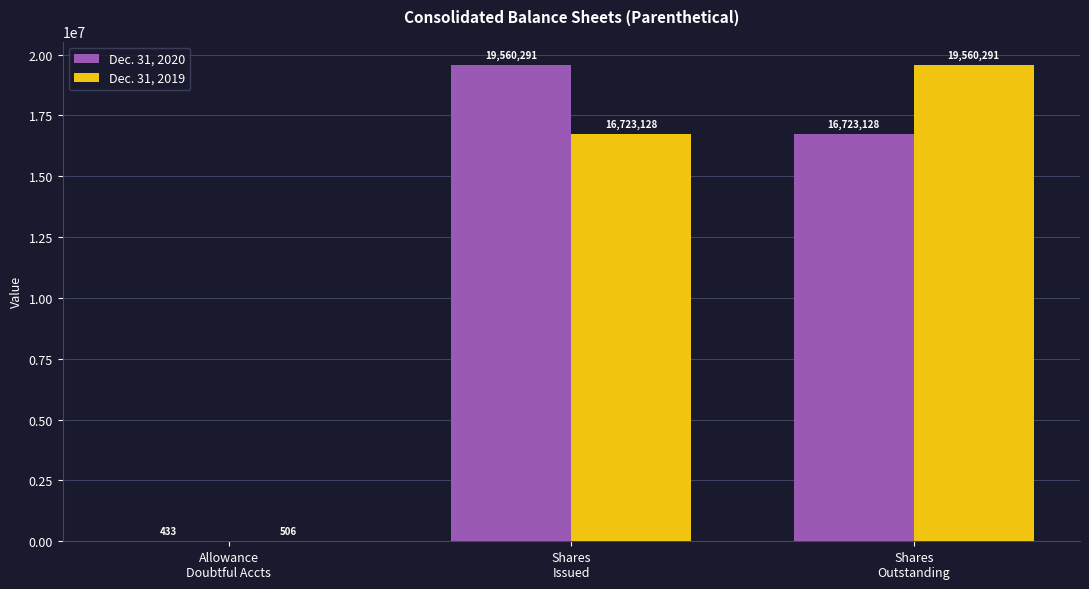

The value of Dec. 31, 2020 at Shares
Outstanding is 16723128. True or false?

True